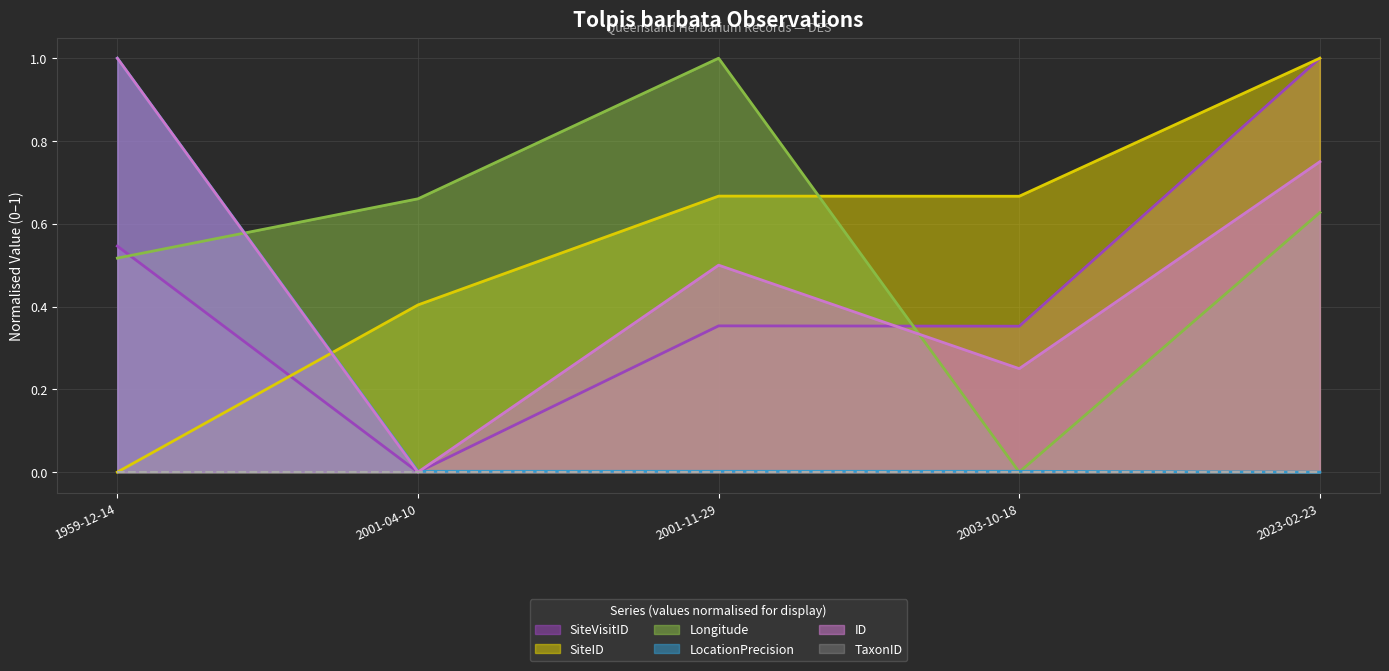

What is the sum of the SiteVisitID values at 1959-12-14 and 2023-02-23?

1.5